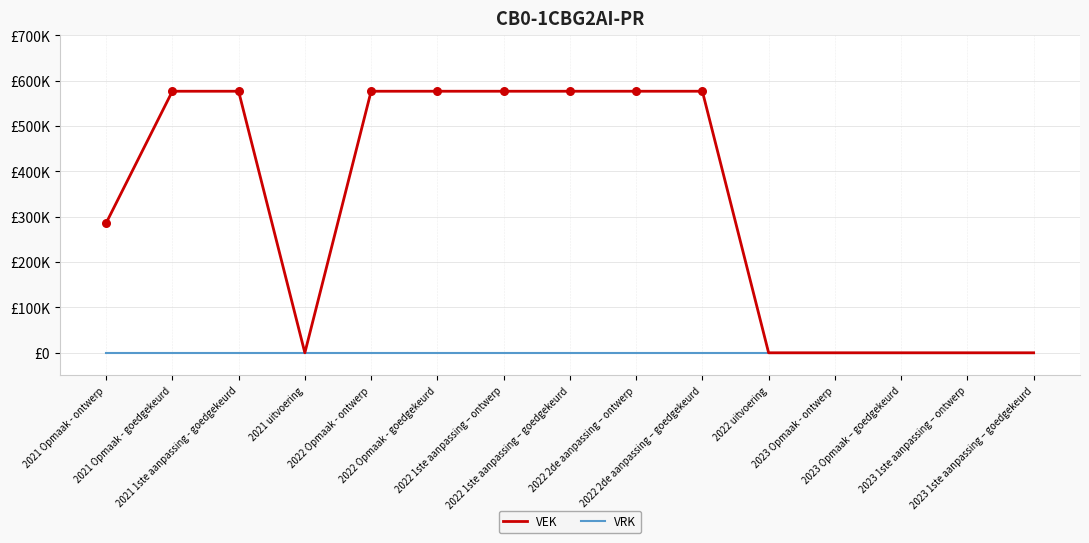

Which series has the largest total across all categories?

VEK